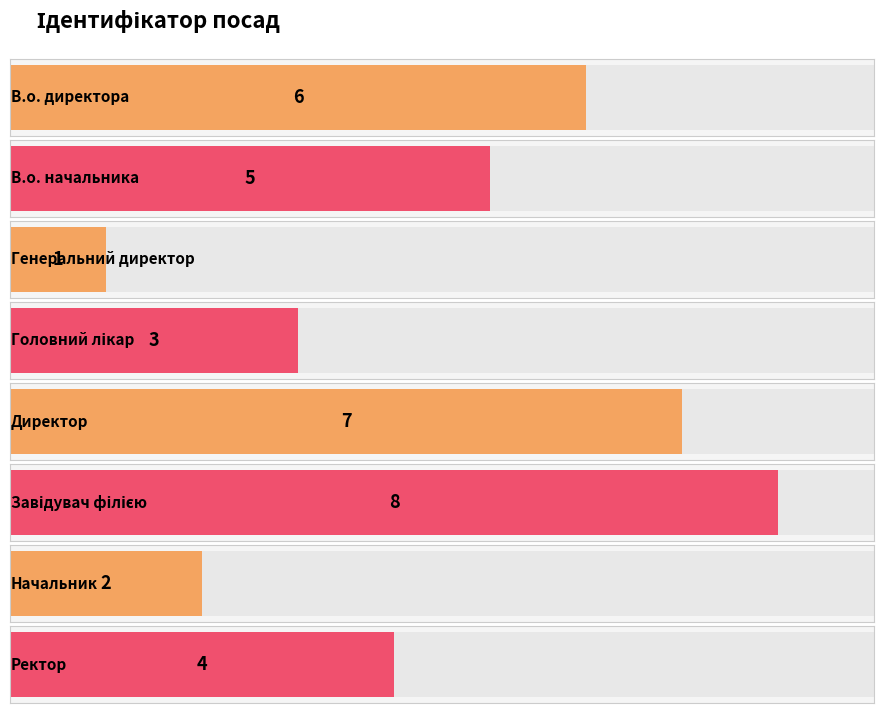

Approximately how many times larger is the value at В.о. директора compared to Головний лікар?

2.0